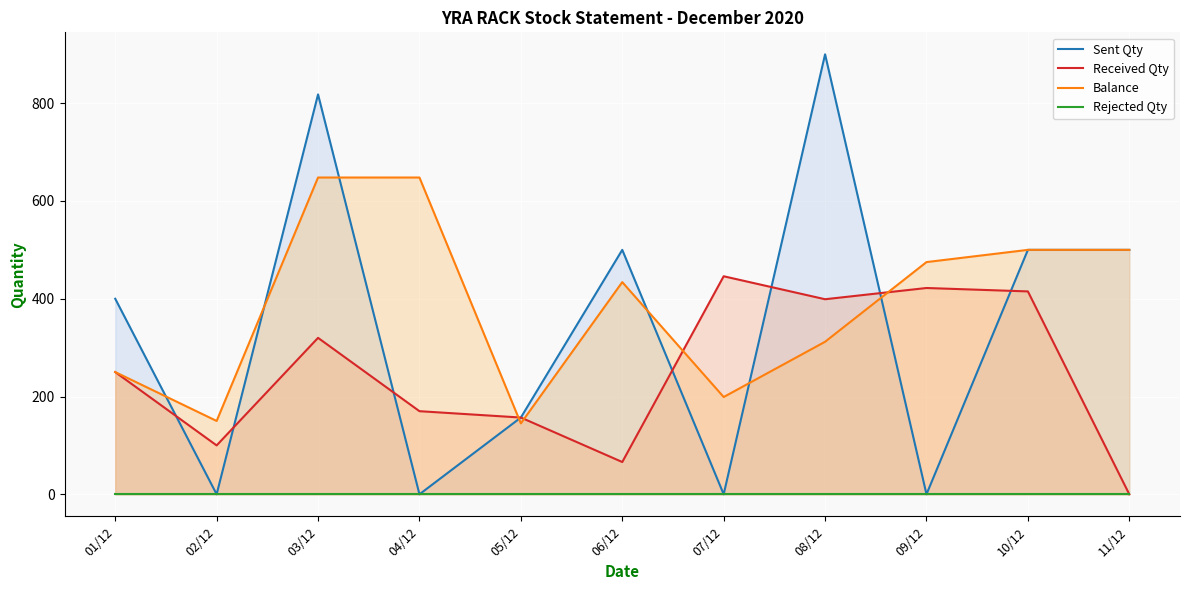

Which series ends up on top after the final intersection of Balance and Received Qty?

Balance